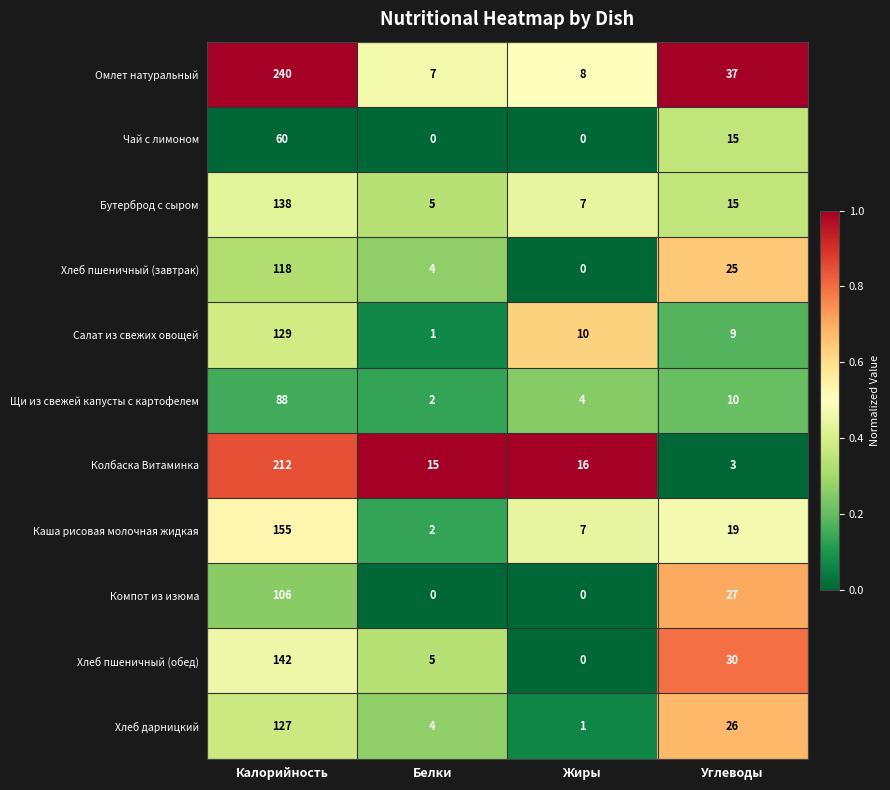

What is the total value across all series at Белки?

45